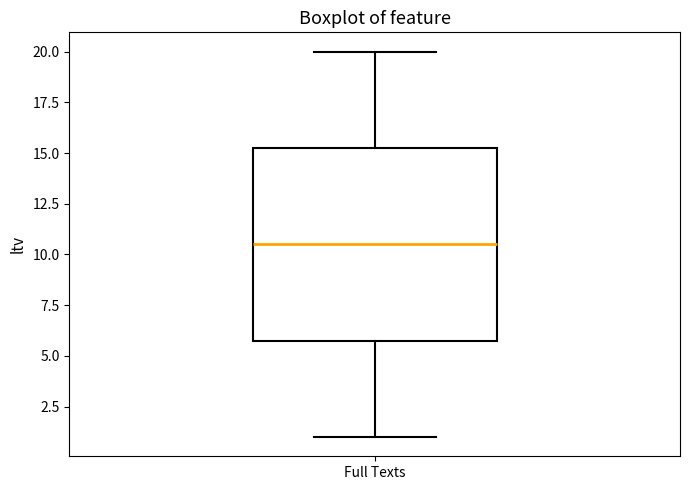

Where is the upper edge of the box for Full Texts on the y-axis? The values are not printed on the chart, so give them approximately, as read against the axis.

15.5